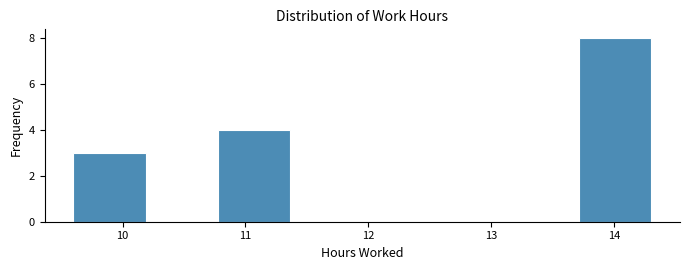

Reading left to right, list every bar in this chart as the range it spans on the x-axis followed by its height. Neither the bar edges nor the heights are printed on the chart, so give them approximately, as read against the axes.

9.6 to 10.2: 3
10.2 to 10.8: 0
10.8 to 11.4: 4
11.4 to 12.0: 0
12.0 to 12.5: 0
12.5 to 13.1: 0
13.1 to 13.7: 0
13.7 to 14.3: 8